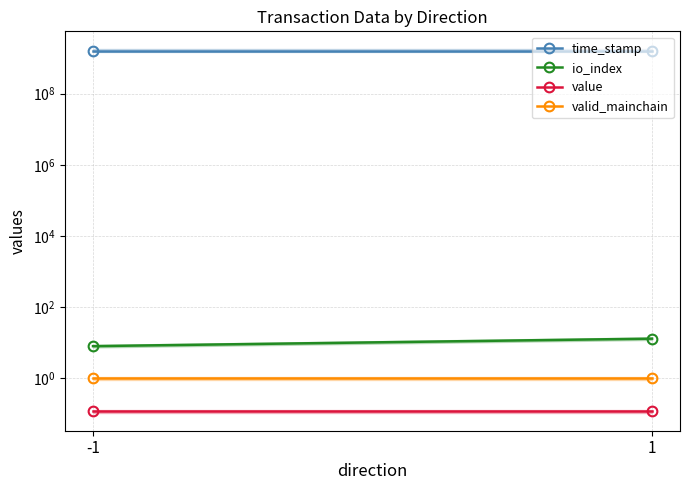

What is the difference between the time_stamp values at 1 and -1?

960.0